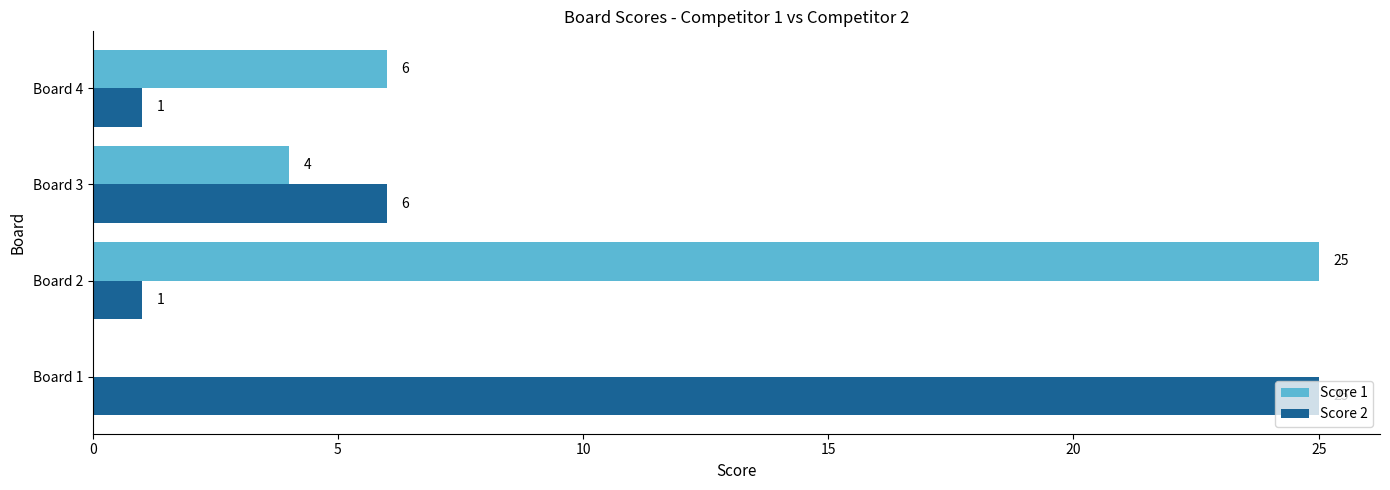

The value of Score 1 at Board 3 is 5. True or false?

False